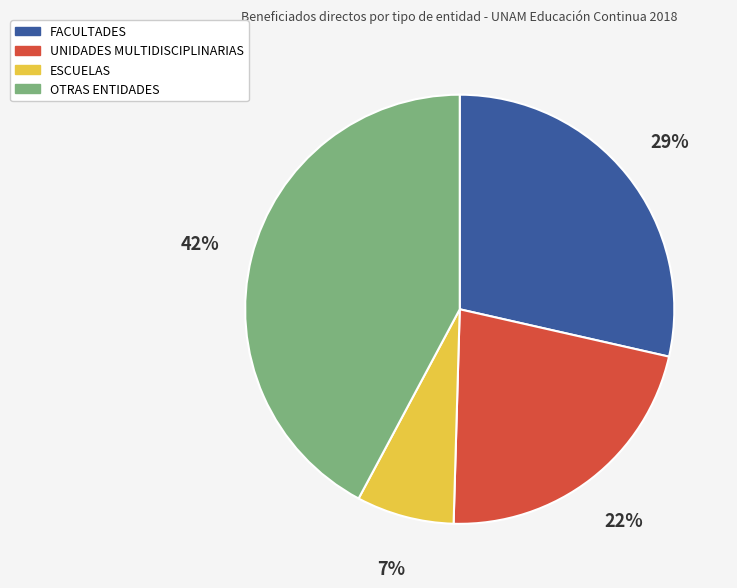

Is it true that FACULTADES is 37% of the pie?

False